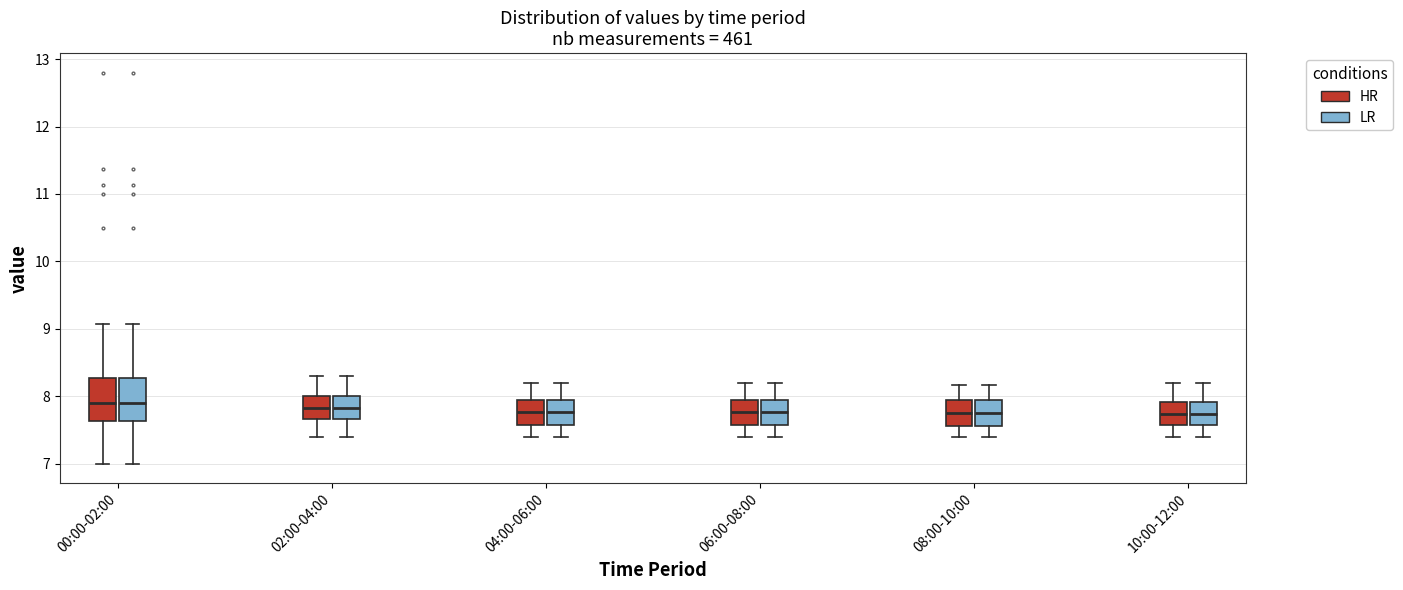

Reading left to right, read every box against the y-axis: the position of its median line, the range the box covers, and the ends of its whiskers. The values are not printed on the chart, so give them approximately, as read against the axis.

00:00-02:00 (HR): median 7.9, box 7.6 to 8.3, whiskers 7.0 to 9.1
00:00-02:00 (LR): median 7.9, box 7.6 to 8.3, whiskers 7.0 to 9.1
02:00-04:00 (HR): median 7.8, box 7.7 to 8.0, whiskers 7.4 to 8.3
02:00-04:00 (LR): median 7.8, box 7.7 to 8.0, whiskers 7.4 to 8.3
04:00-06:00 (HR): median 7.8, box 7.6 to 7.9, whiskers 7.4 to 8.2
04:00-06:00 (LR): median 7.8, box 7.6 to 7.9, whiskers 7.4 to 8.2
06:00-08:00 (HR): median 7.8, box 7.6 to 7.9, whiskers 7.4 to 8.2
06:00-08:00 (LR): median 7.8, box 7.6 to 7.9, whiskers 7.4 to 8.2
08:00-10:00 (HR): median 7.8, box 7.6 to 7.9, whiskers 7.4 to 8.2
08:00-10:00 (LR): median 7.8, box 7.6 to 7.9, whiskers 7.4 to 8.2
10:00-12:00 (HR): median 7.7, box 7.6 to 7.9, whiskers 7.4 to 8.2
10:00-12:00 (LR): median 7.7, box 7.6 to 7.9, whiskers 7.4 to 8.2